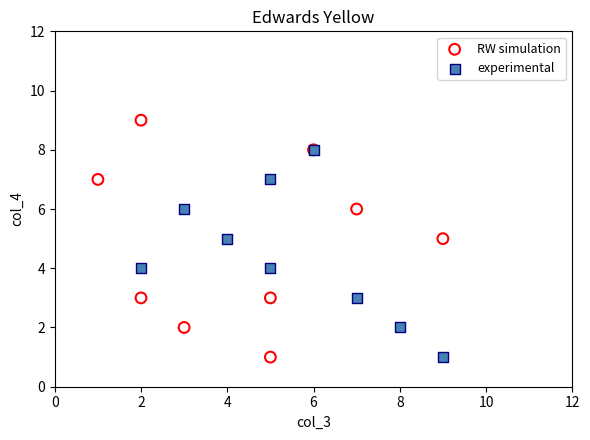

Which series has the largest Y range (max minus min)?

RW simulation